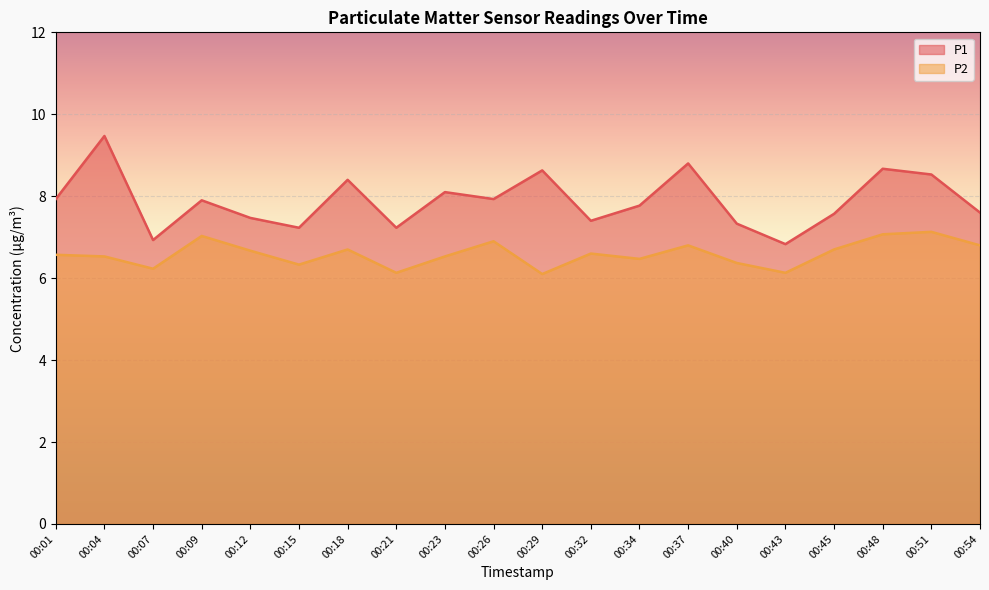

Reading left to right, what are all the values shown in this chart?

P1: 00:01=7.9	00:04=9.5	00:07=6.9	00:09=7.9	00:12=7.5	00:15=7.2	00:18=8.4	00:21=7.2	00:23=8.1	00:26=7.9	00:29=8.6	00:32=7.4	00:34=7.8	00:37=8.8	00:40=7.3	00:43=6.8	00:45=7.6	00:48=8.7	00:51=8.5	00:54=7.6
P2: 00:01=6.6	00:04=6.5	00:07=6.2	00:09=7.0	00:12=6.7	00:15=6.3	00:18=6.7	00:21=6.1	00:23=6.5	00:26=6.9	00:29=6.1	00:32=6.6	00:34=6.5	00:37=6.8	00:40=6.4	00:43=6.1	00:45=6.7	00:48=7.1	00:51=7.1	00:54=6.8